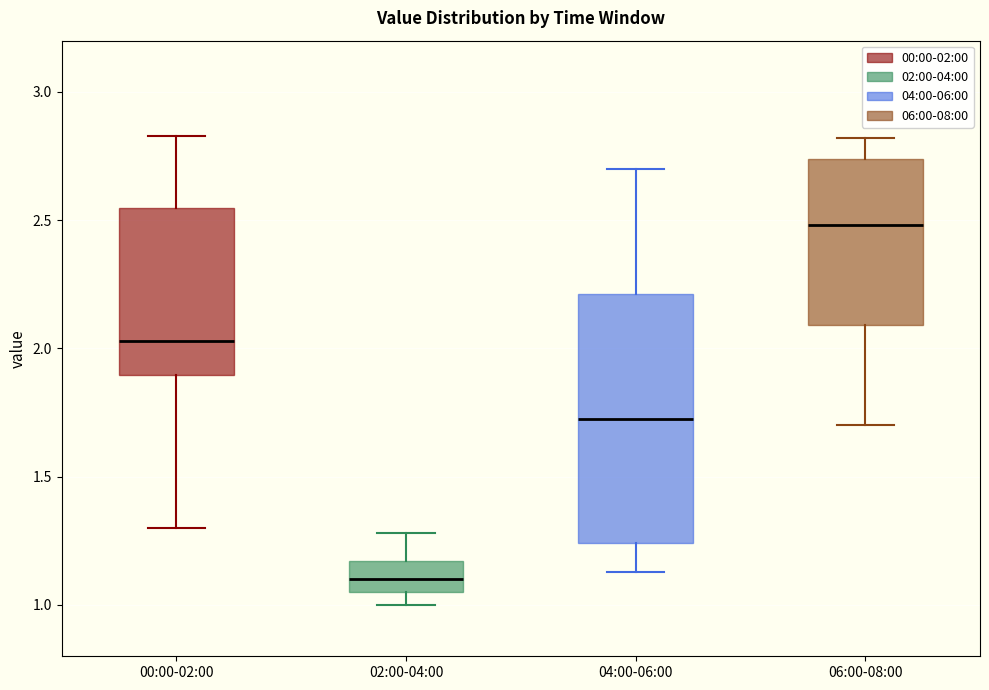

Which box's median line is the highest?

06:00-08:00